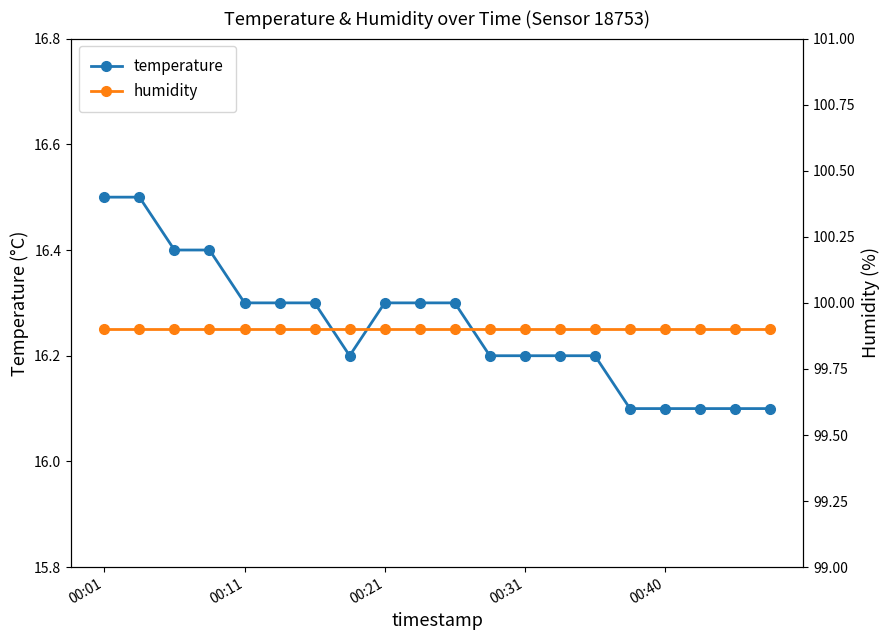

Count the temperature values in the range 16 to 17.

20